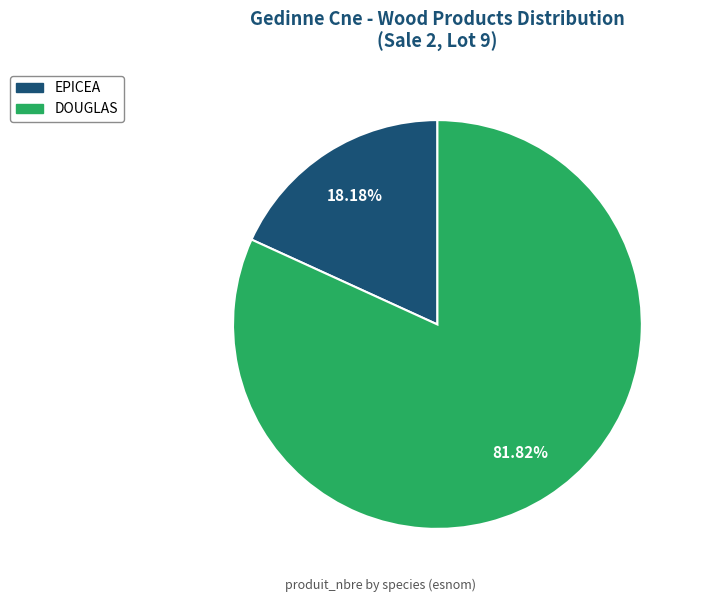

To the nearest percent, what is the difference between the EPICEA and DOUGLAS slice percentages?

64%